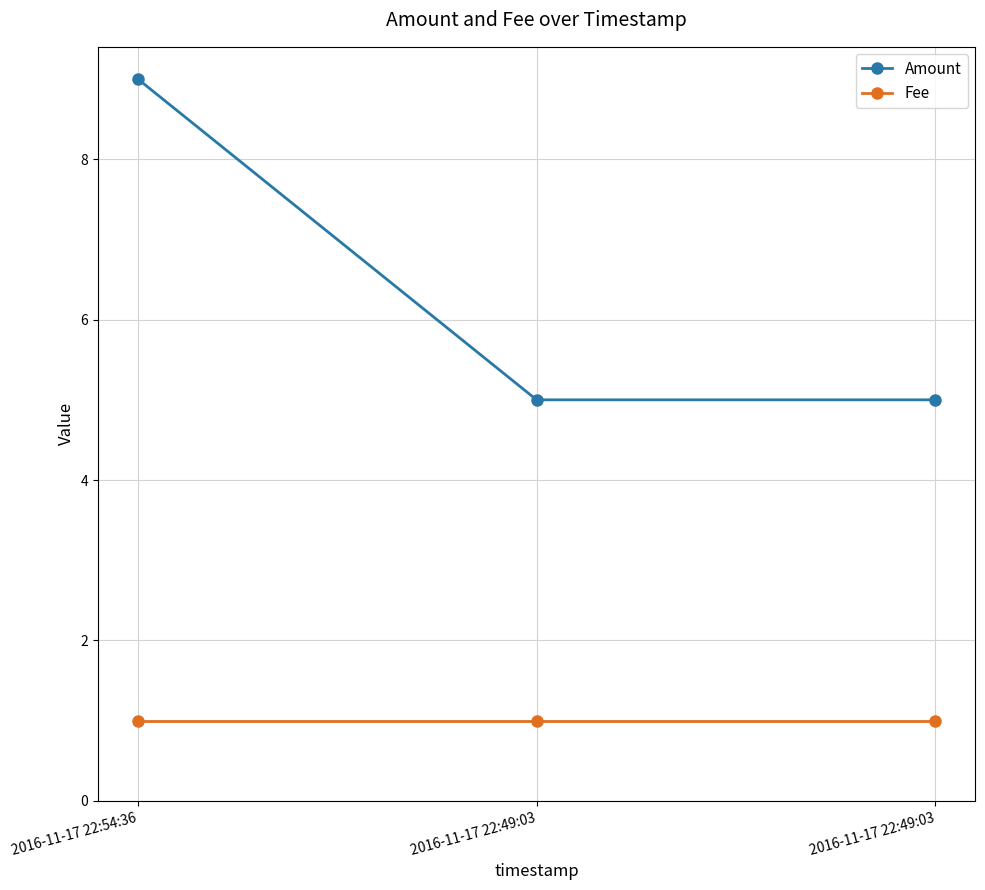

Reading left to right, list all the values displayed in this chart.

Amount: 9	5	5
Fee: 1	1	1